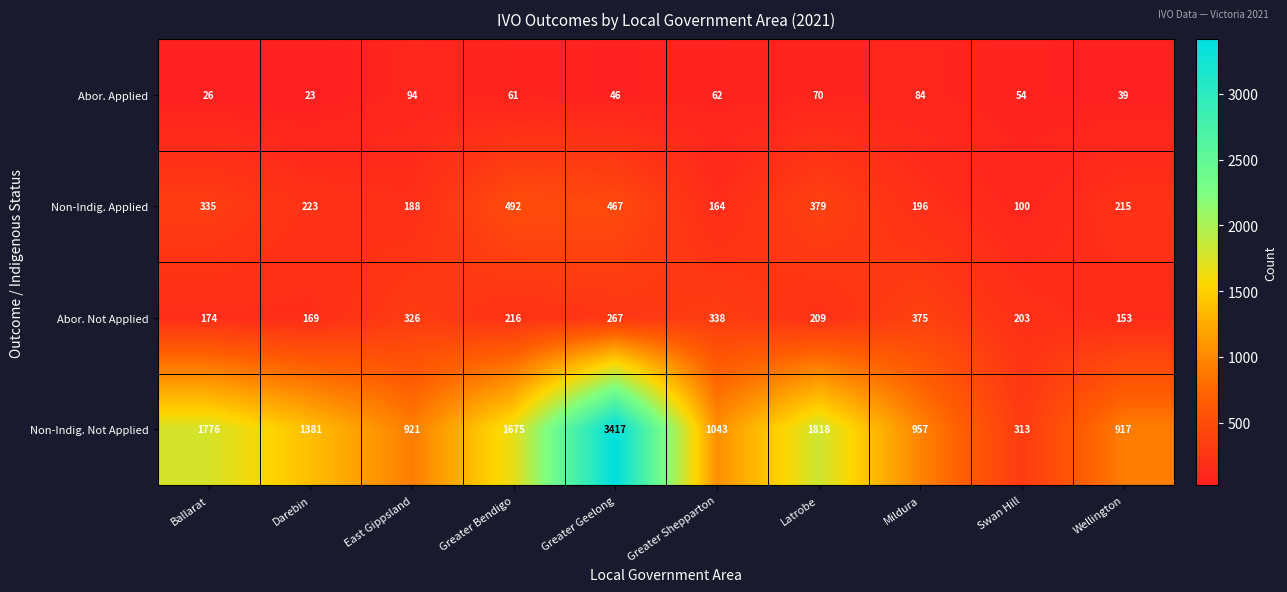

At which category is the sum across all series the highest?

Greater Geelong